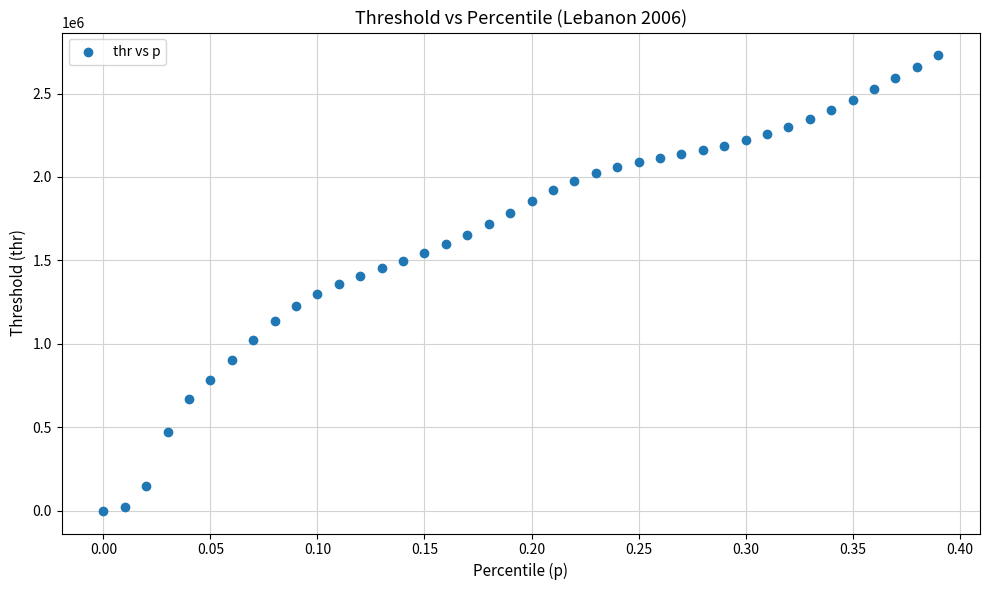

What is the range of Y values (max minus min)?

2727849.7